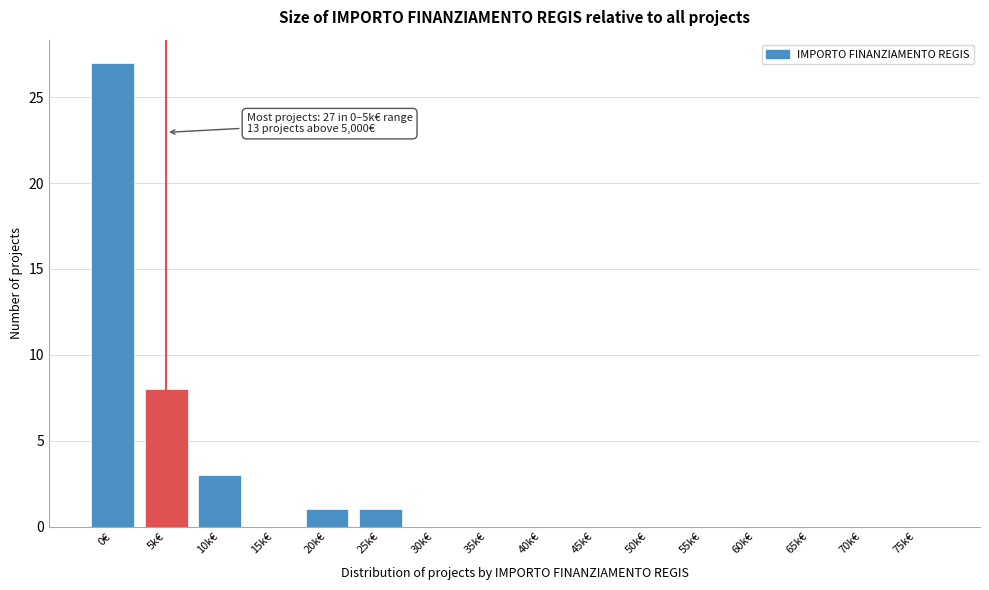

Reading left to right, what are all the values shown in this chart?

0€=27	5k€=8	10k€=3	15k€=0	20k€=1	25k€=1	30k€=0	35k€=0	40k€=0	45k€=0	50k€=0	55k€=0	60k€=0	65k€=0	70k€=0	75k€=0